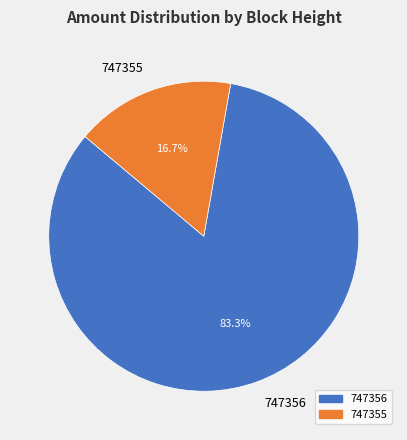

Which has a higher value, 747355 or 747356?

747356